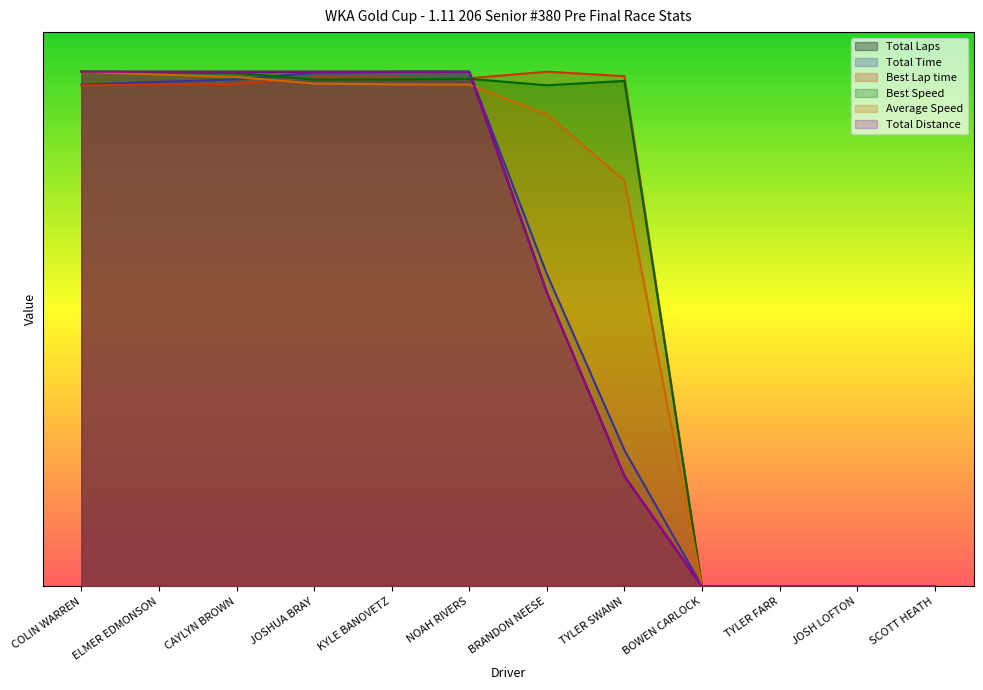

Which series has the largest total across all categories?

Best Speed